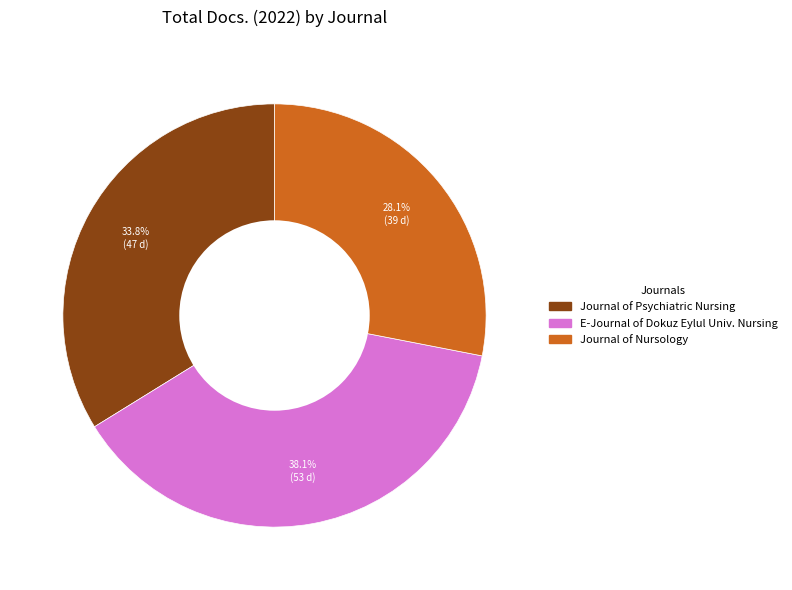

Is there any slice that represents more than half of the pie?

No